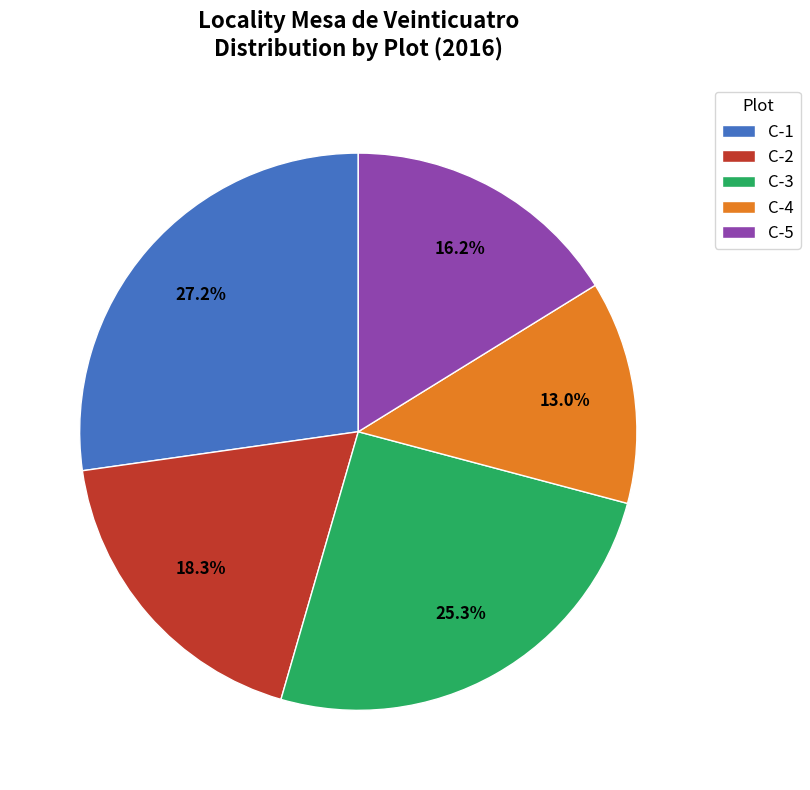

To the nearest percent, what is the difference between the largest and smallest slice percentages?

14%